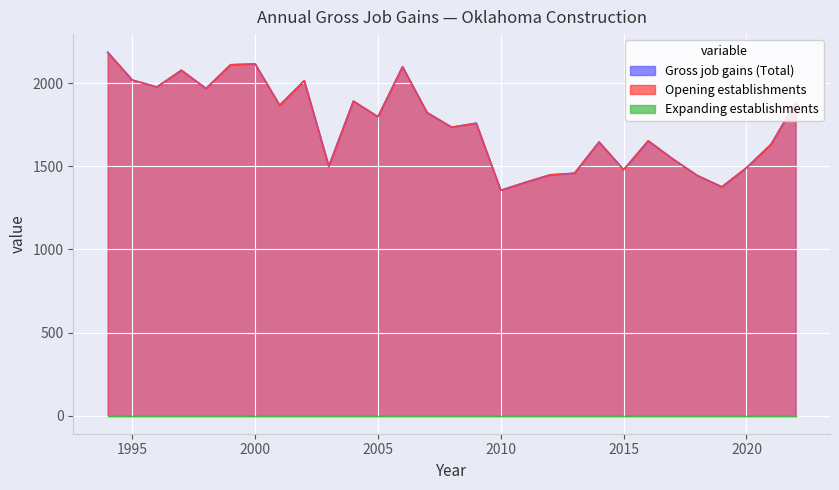

Is it true that Gross job gains (Total) equals 860 at 1998?

False